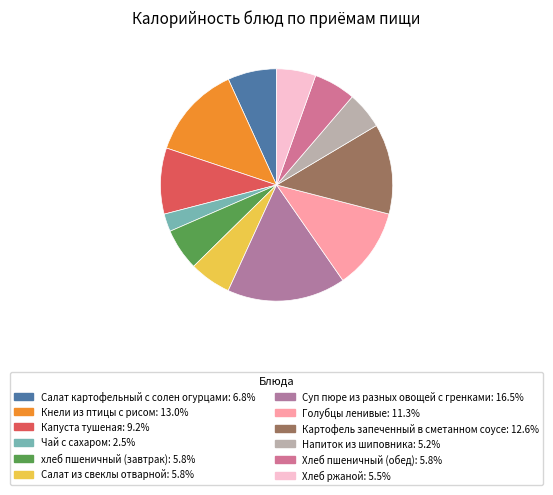

How many slices are in this pie chart?

12